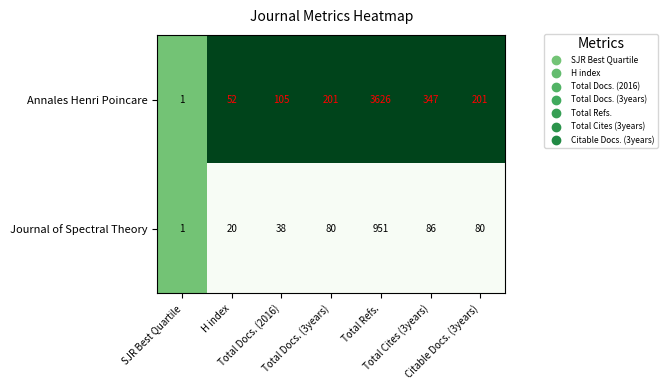

Which series has the largest range (max minus min)?

Annales Henri Poincare